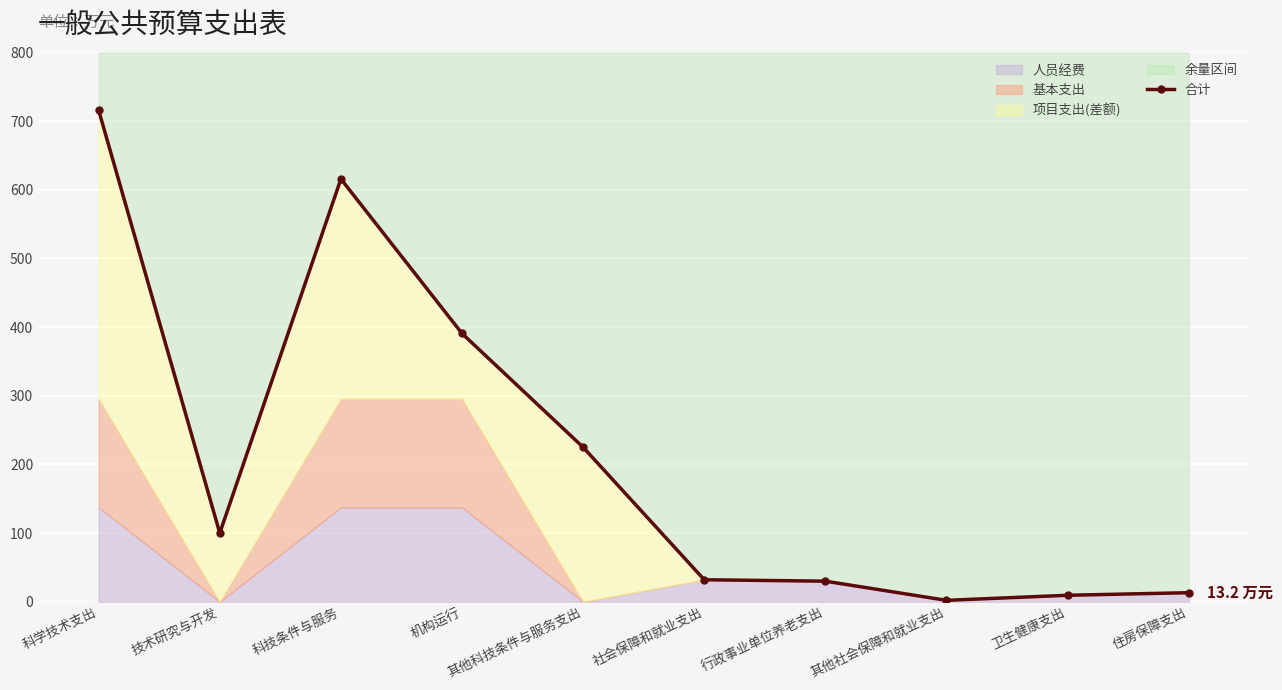

The chart shows a value of 1066.6 at 科技条件与服务. True or false?

False